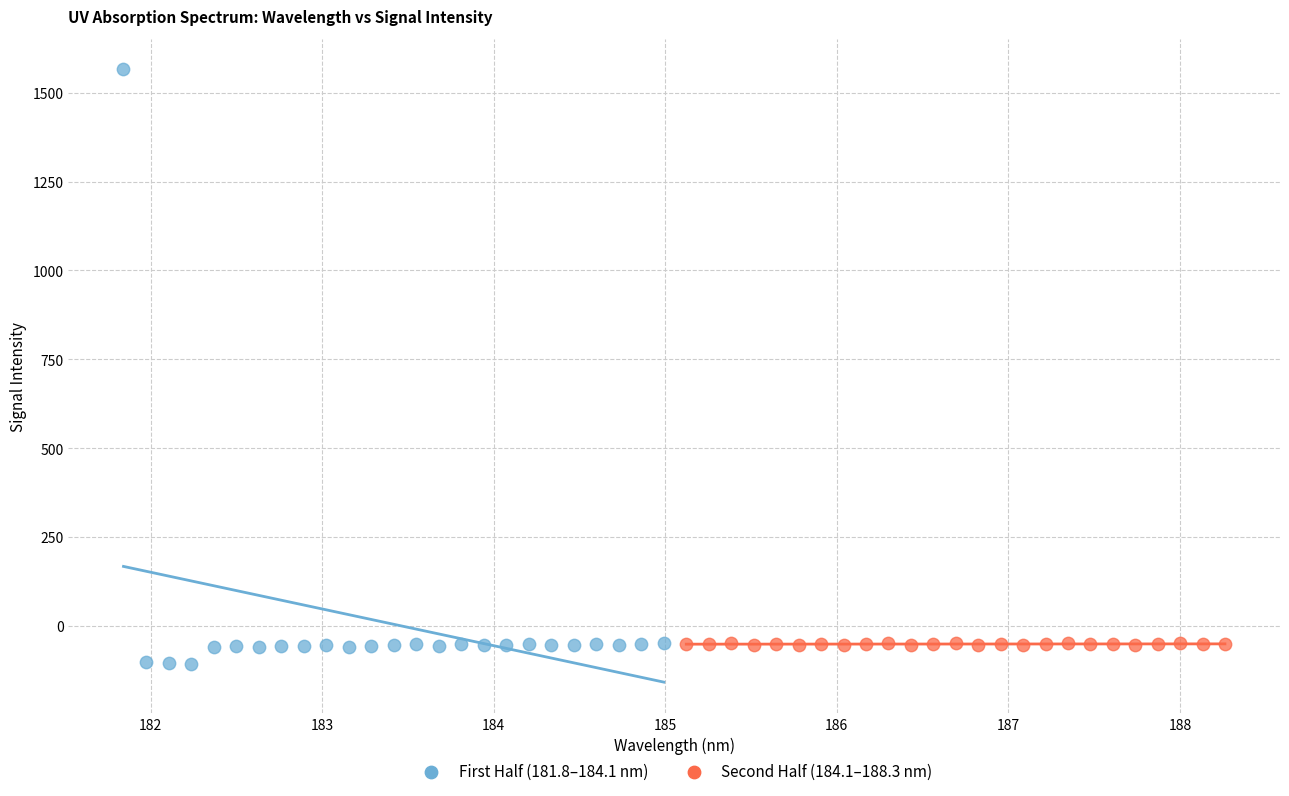

Which series contains the highest Y value?

First Half (181.8–184.1 nm)